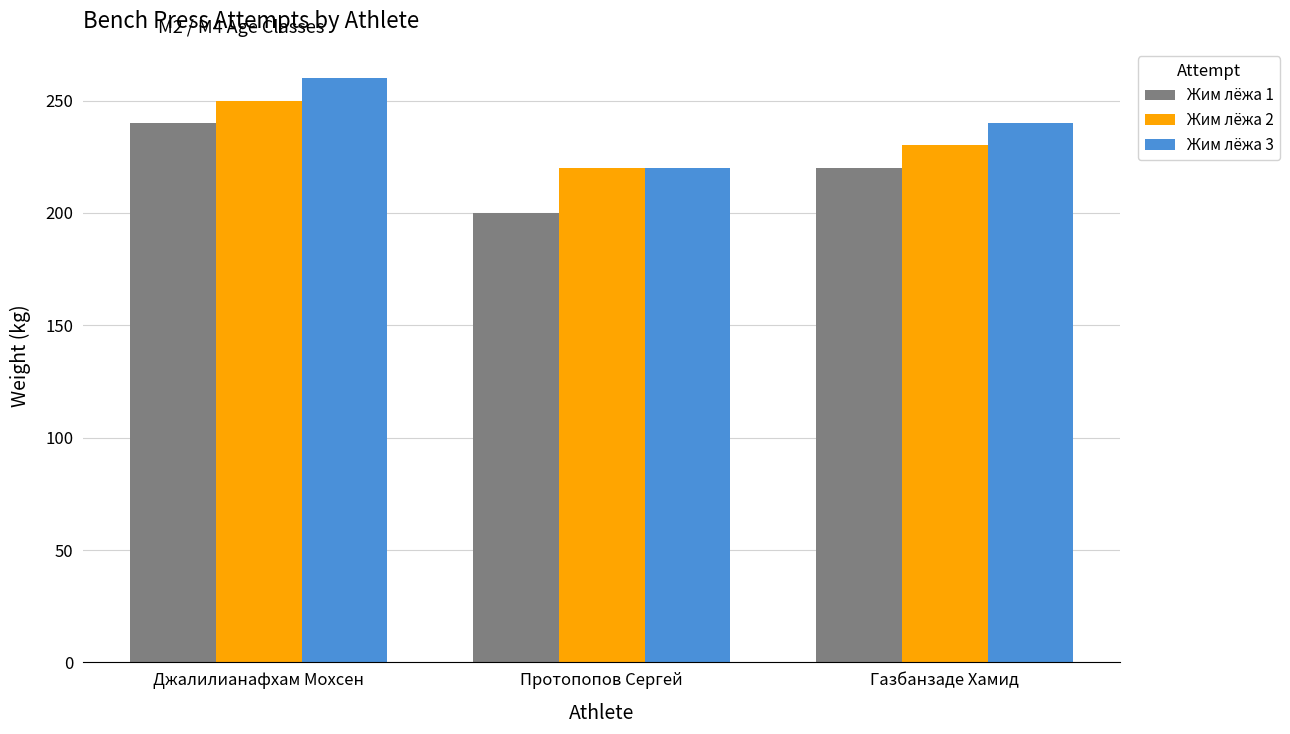

The Жим лёжа 3 series shows 260 at Джалилианафхам Мохсен. True or false?

True